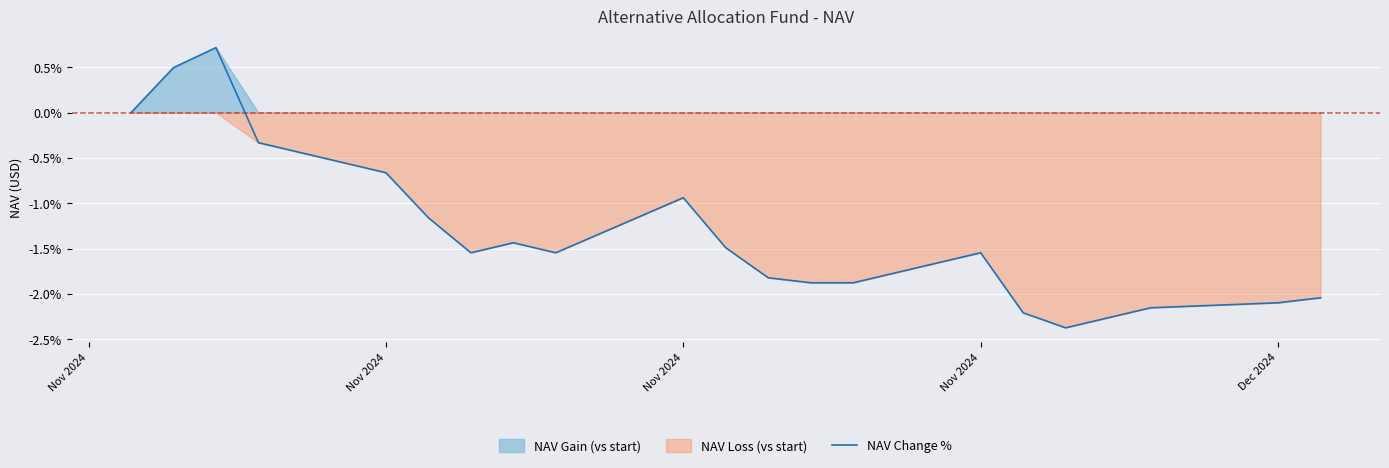

Where does the data first go above -1?

Nov 2024